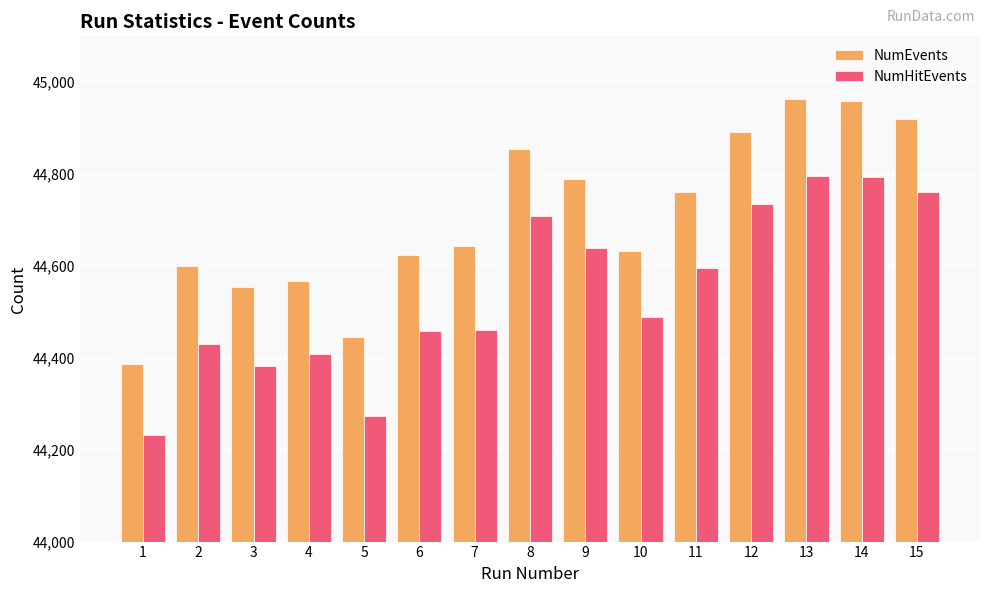

Rank the series by their maximum value, from highest to lowest.

NumEvents, NumHitEvents